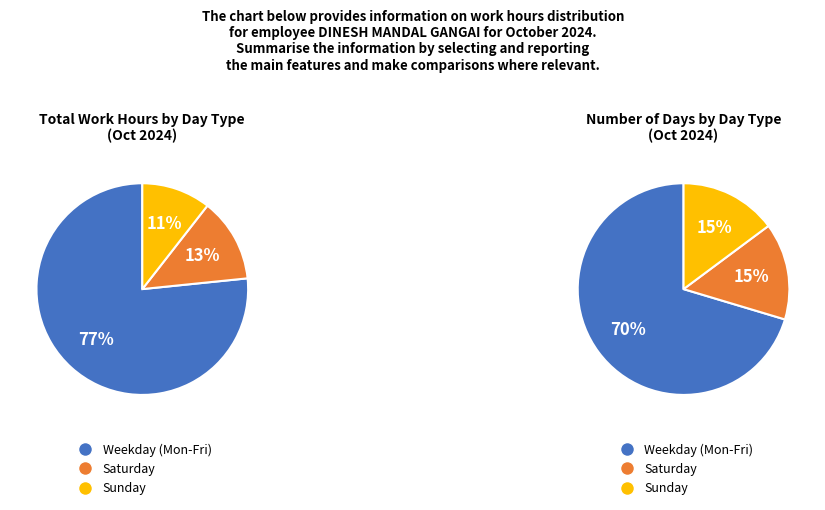

Is it true that Day 9 is 13% of the pie?

False